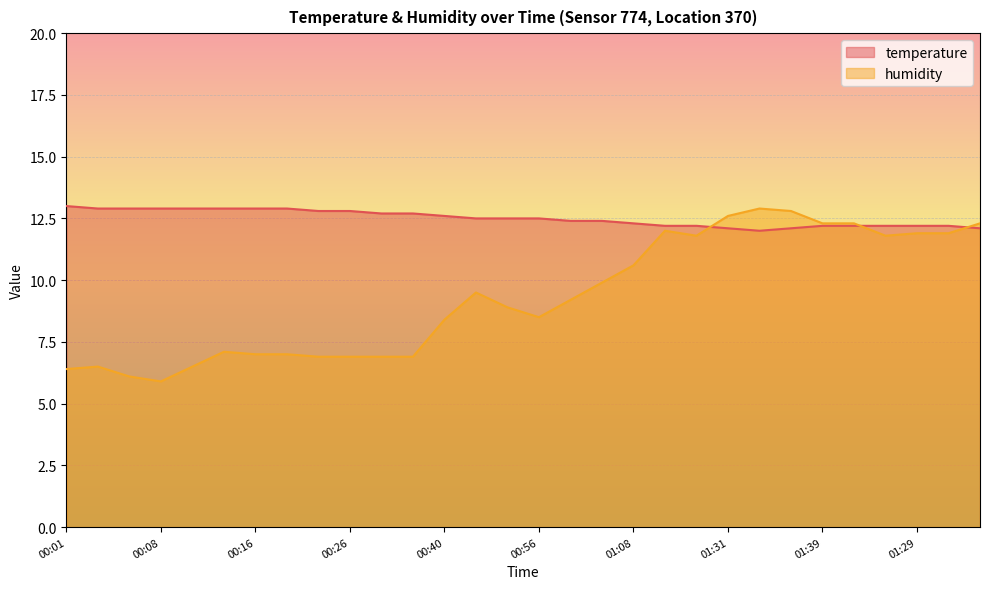

What is the lowest value of the temperature series?

12.0